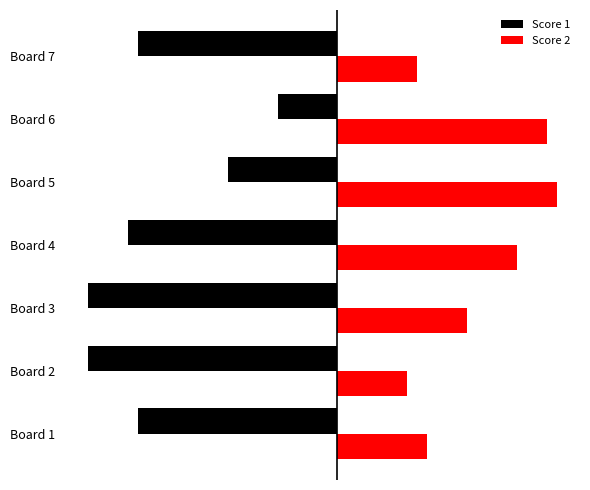

Where does the Score 2 series first go above 13?

Board 4